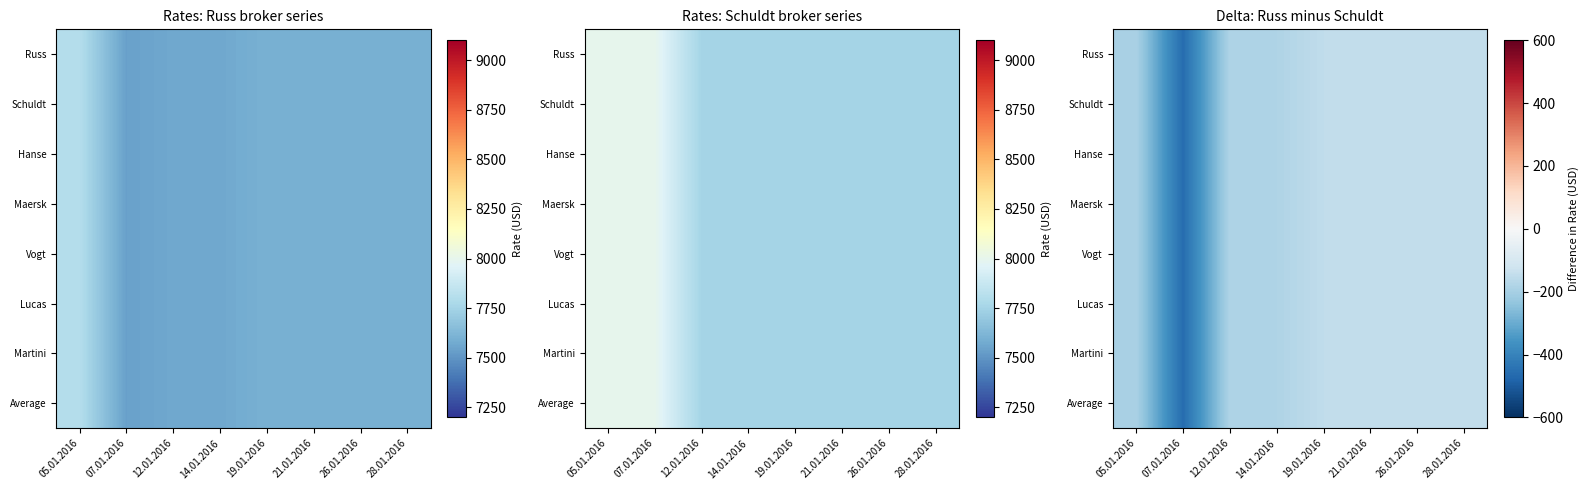

Between 12.01.2016 and 19.01.2016, which series saw the biggest shift?

Russ